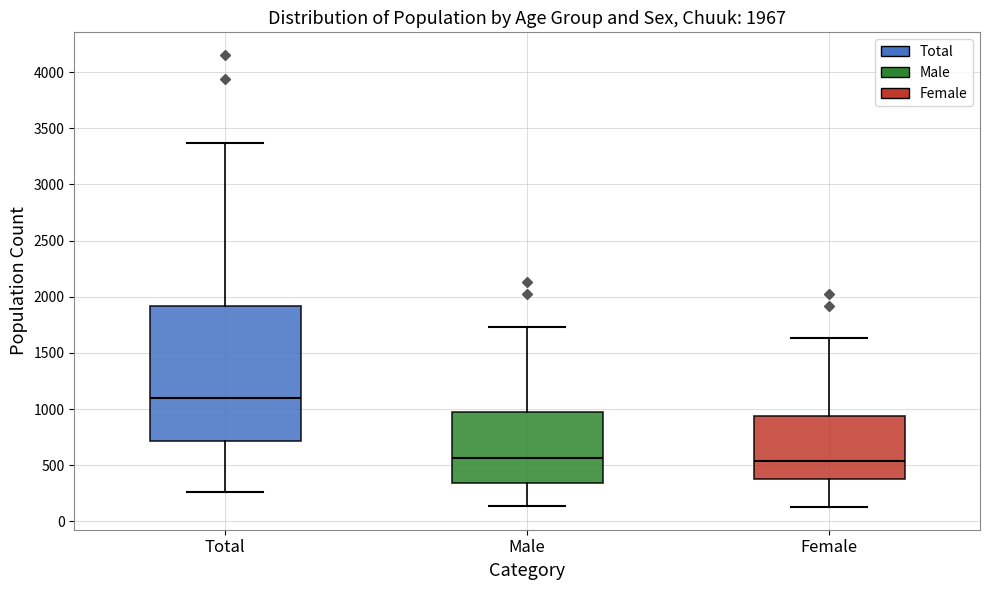

Which box is the tallest, from its lower edge to its upper edge?

Total